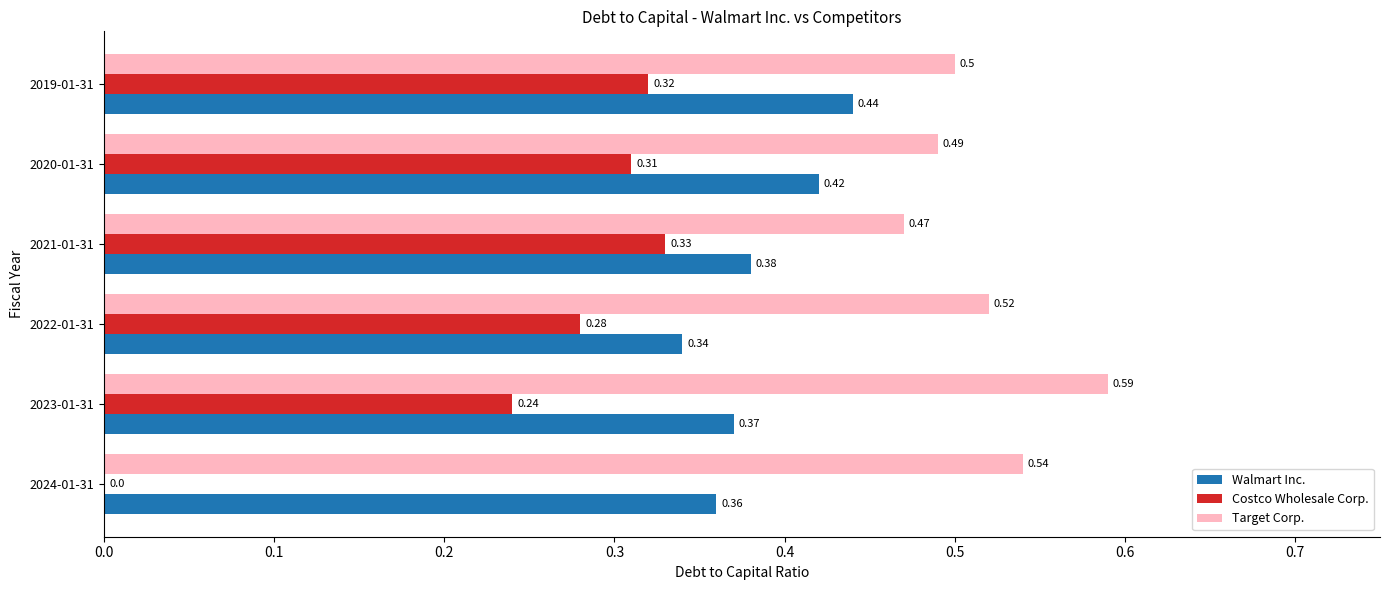

What is the sum of the Walmart Inc. values at 2022-01-31 and 2023-01-31?

0.7